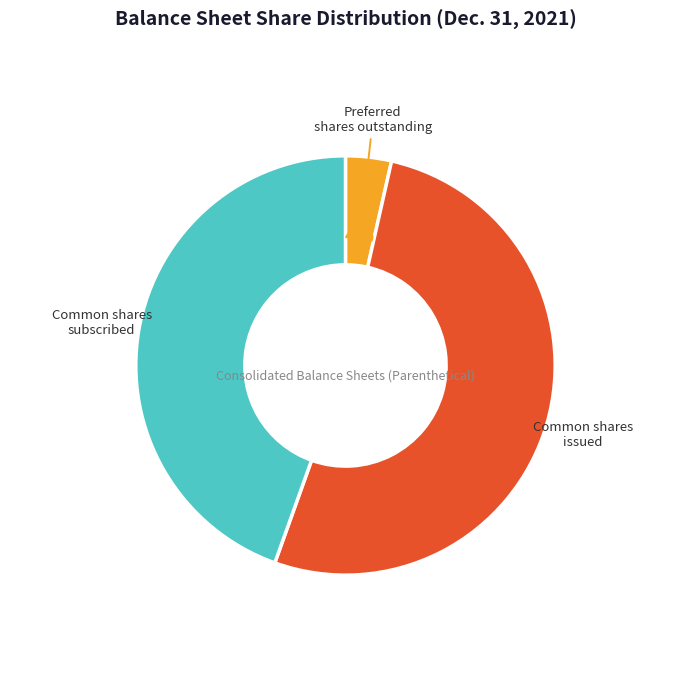

The Common shares issued slice represents 52% of the pie. True or false?

True